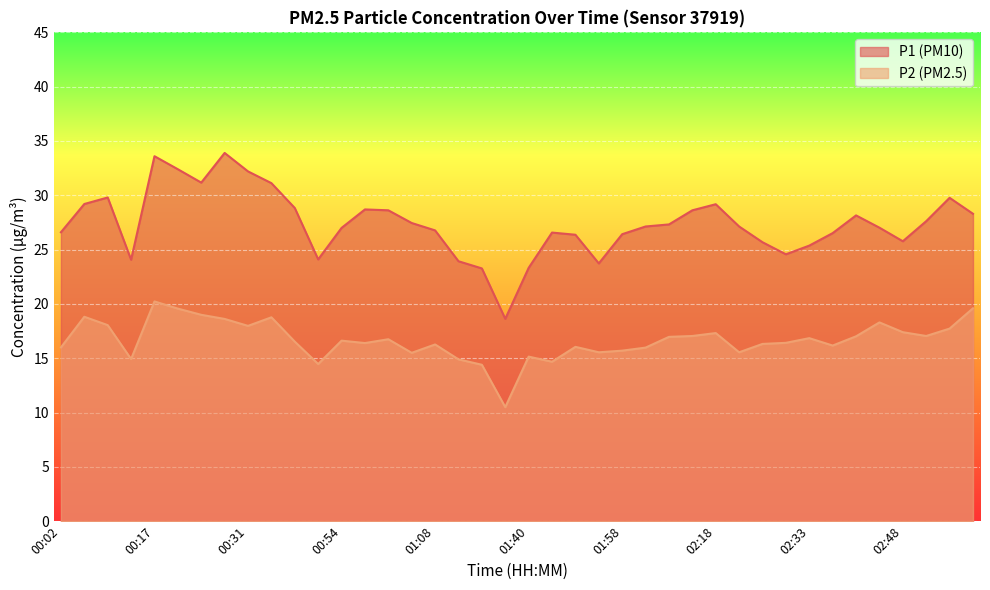

What is the difference between the highest and lowest values at 02:37?

10.3